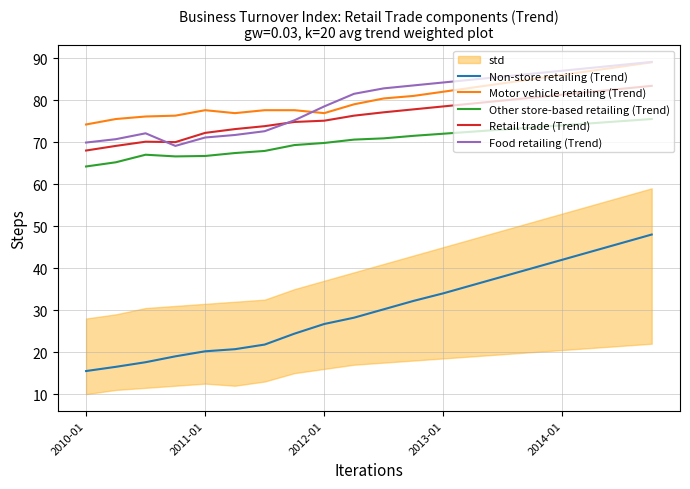

What is the maximum value for Retail trade (Trend)?

83.4